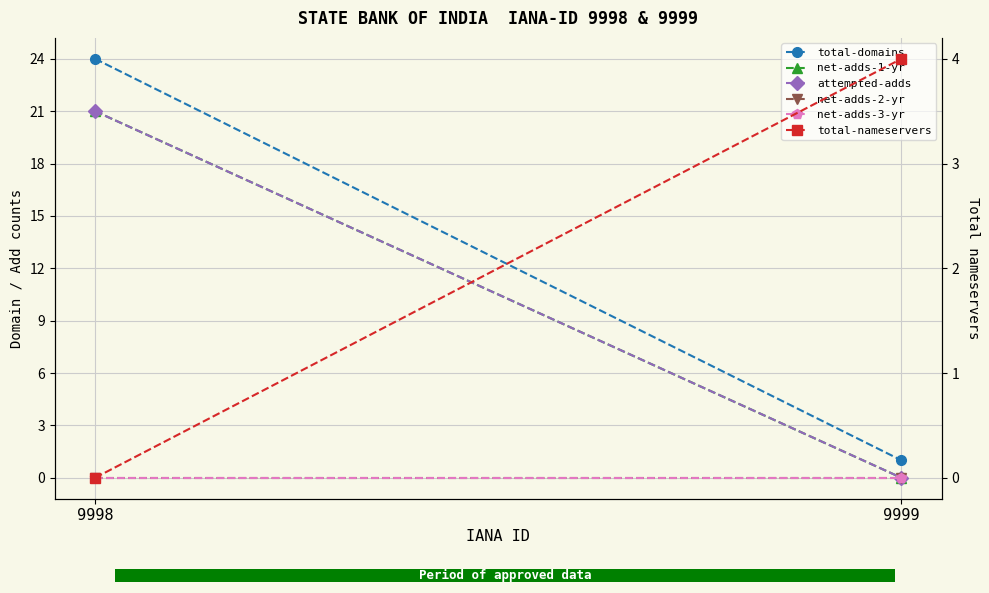

What is the difference between the highest and lowest values at 9999?

4